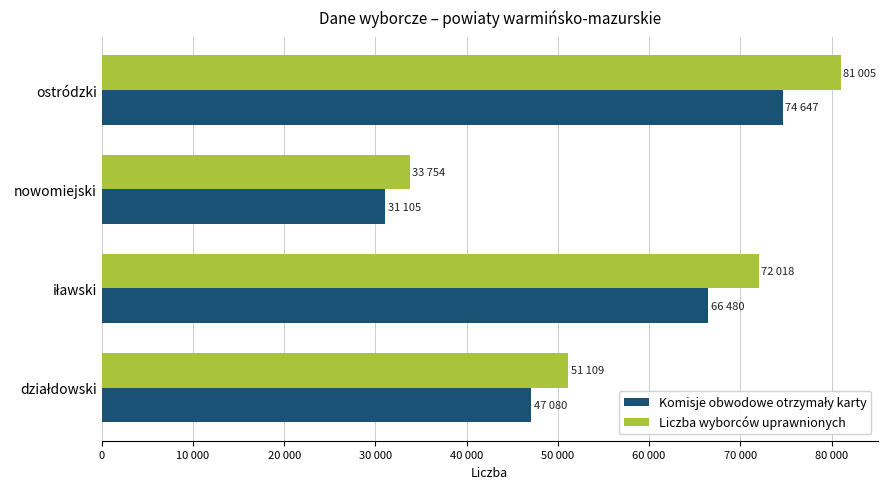

What are all the series names shown in the legend?

Komisje obwodowe otrzymały karty, Liczba wyborców uprawnionych